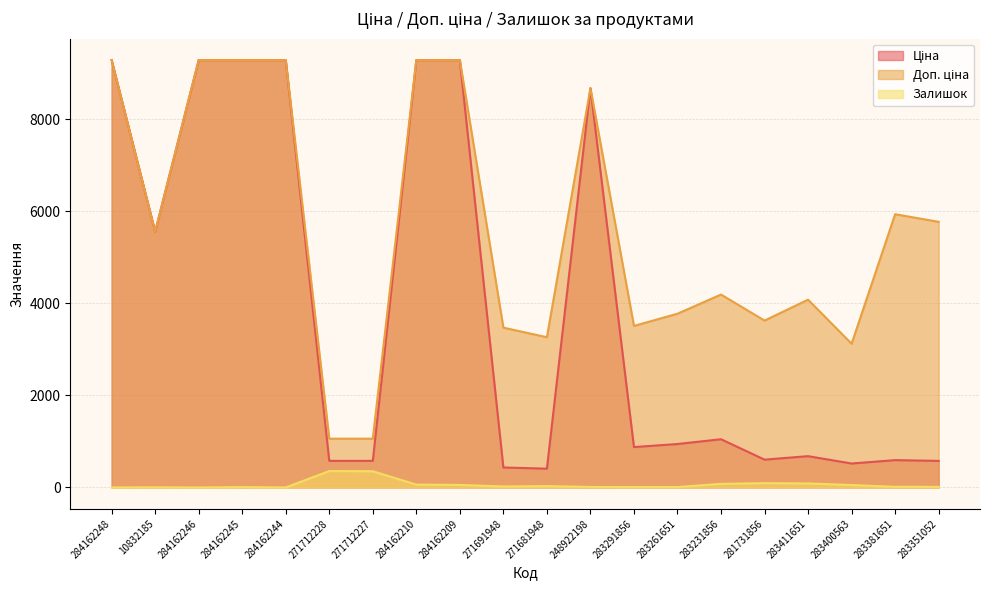

True or false: Ціна and Доп. ціна intersect in this chart.

False